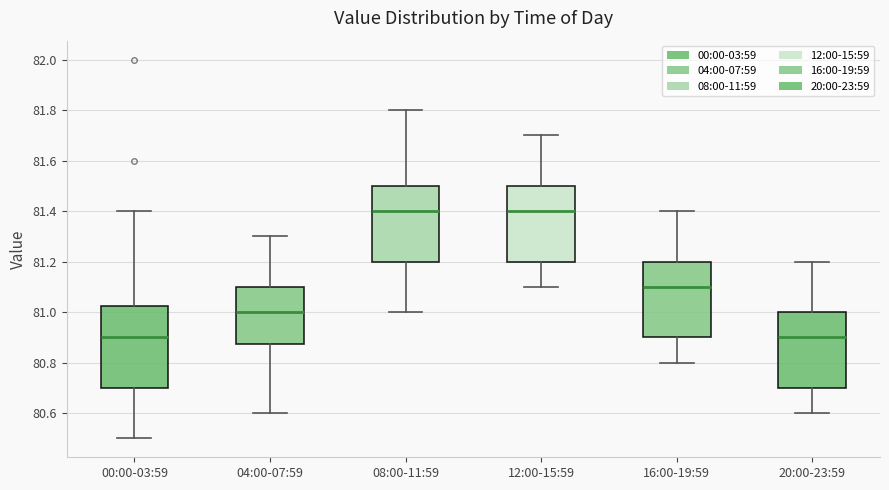

Comparing the boxes themselves (not the whiskers), which one is the tallest?

00:00-03:59